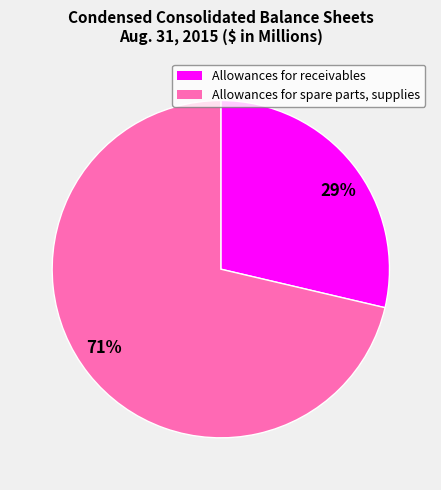

What is the largest slice in the pie chart?

71%